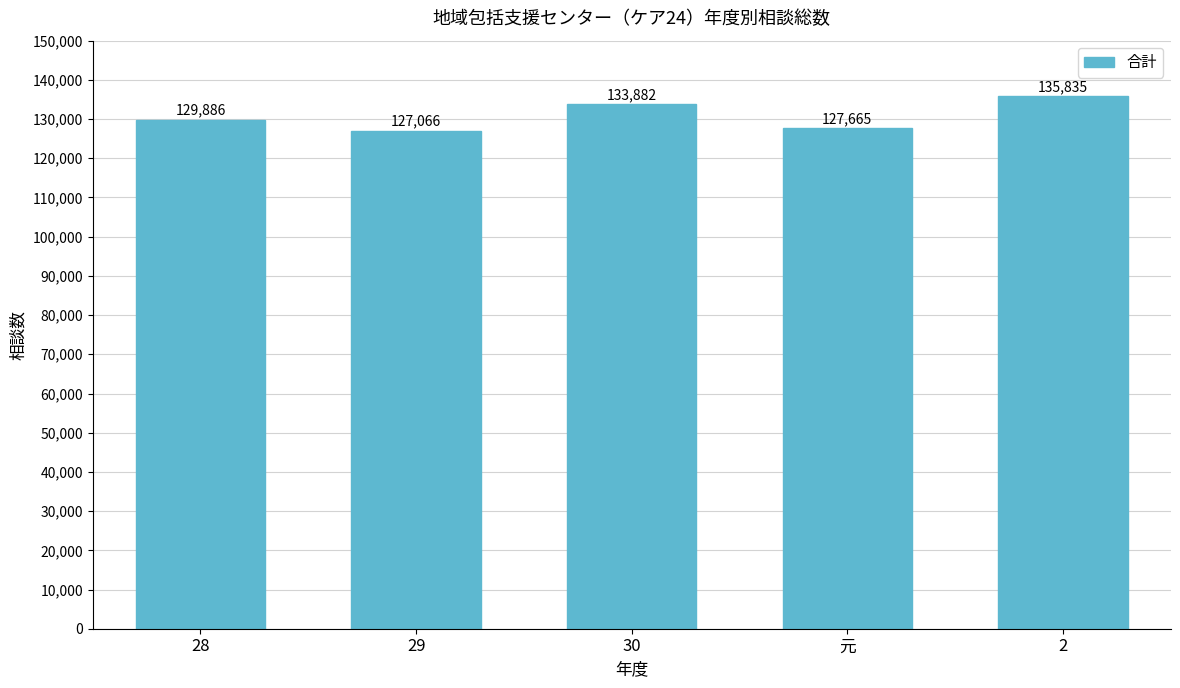

What position from the right is 28?

5